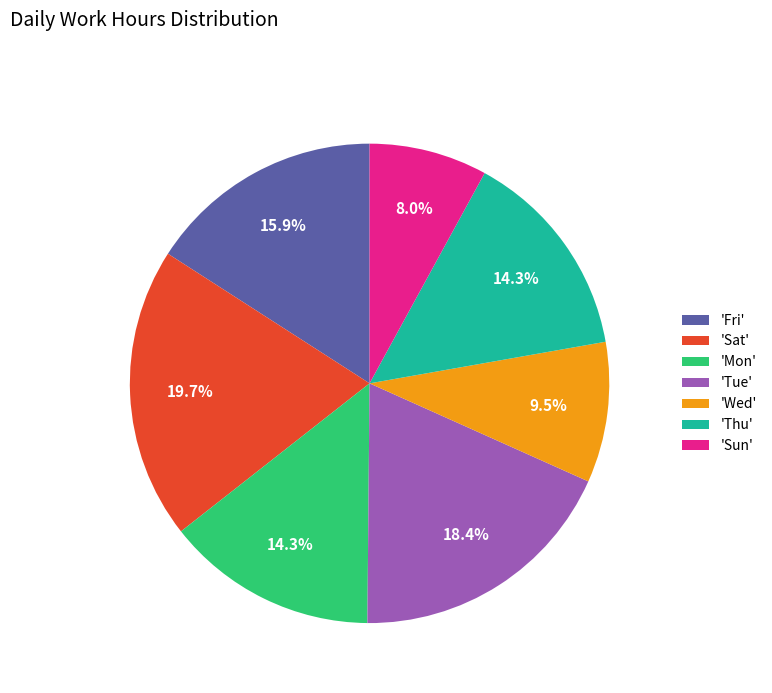

Which slice is the largest?

'Sat'